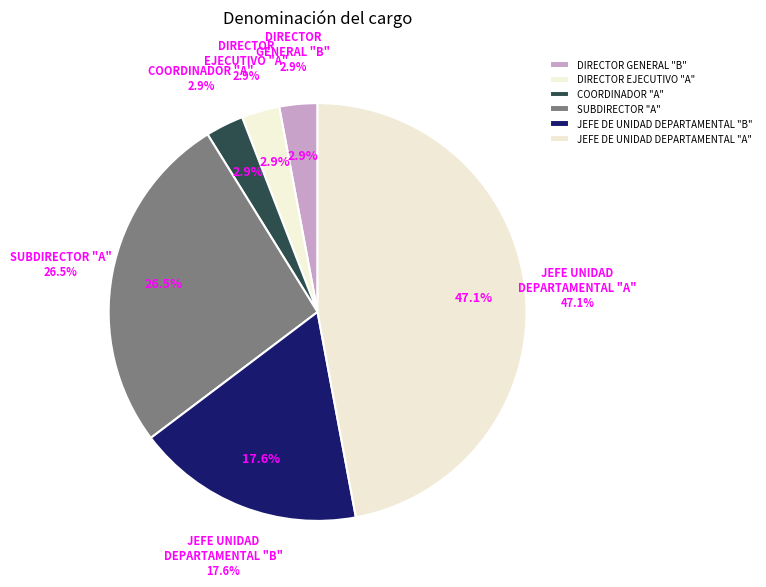

To the nearest percent, what percentage of the pie is DIRECTOR GENERAL "B"?

3%